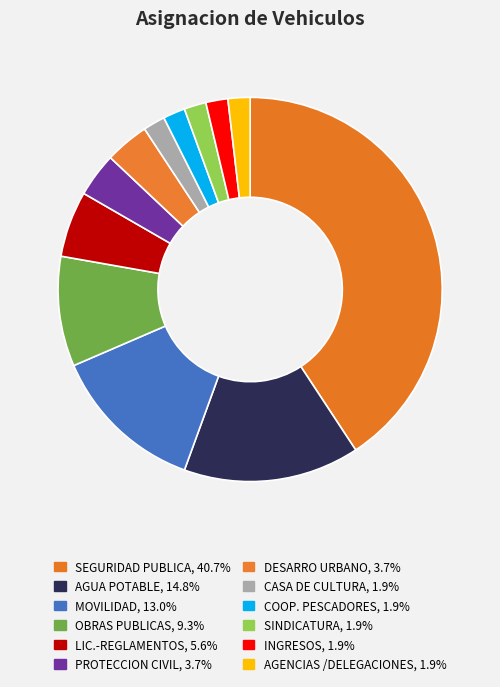

To the nearest percent, what percentage of the pie is AGENCIAS /DELEGACIONES?

2%